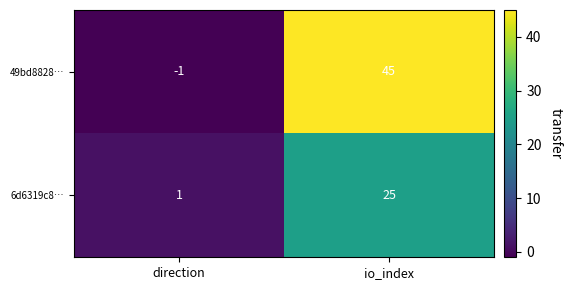

Reading left to right, extract all data points from this chart.

49bd8828…: direction=-1	io_index=45
6d6319c8…: direction=1	io_index=25